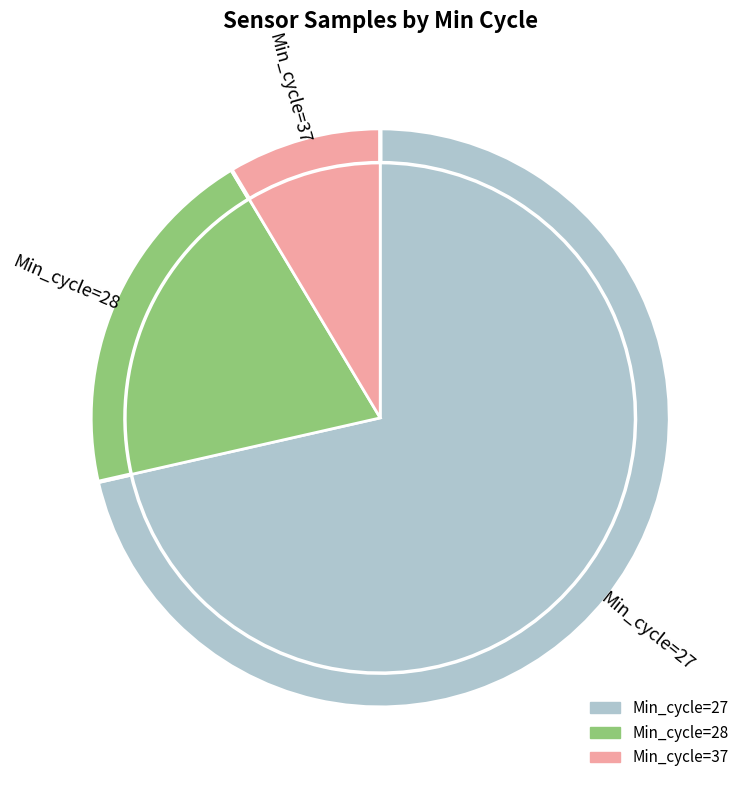

What is the ratio of the value at 27 to the value at 27?

1.0